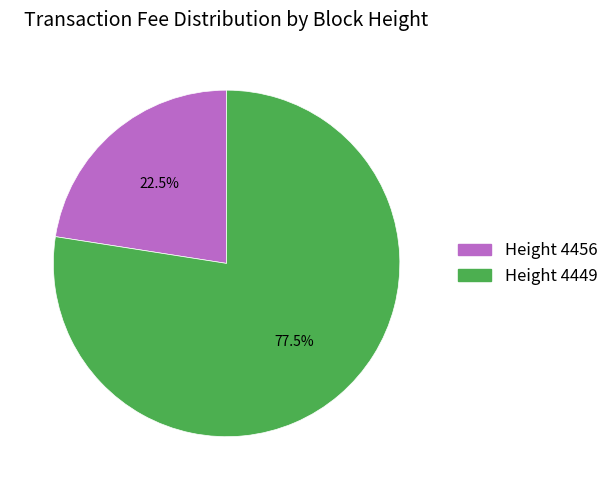

Is there a majority slice in this chart?

Yes